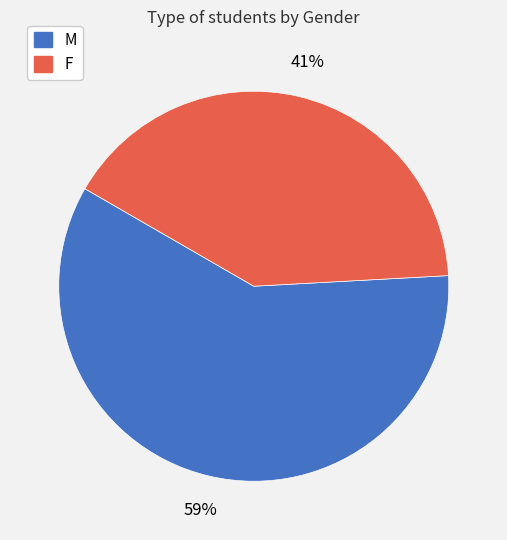

Is it true that F is 26% of the pie?

False